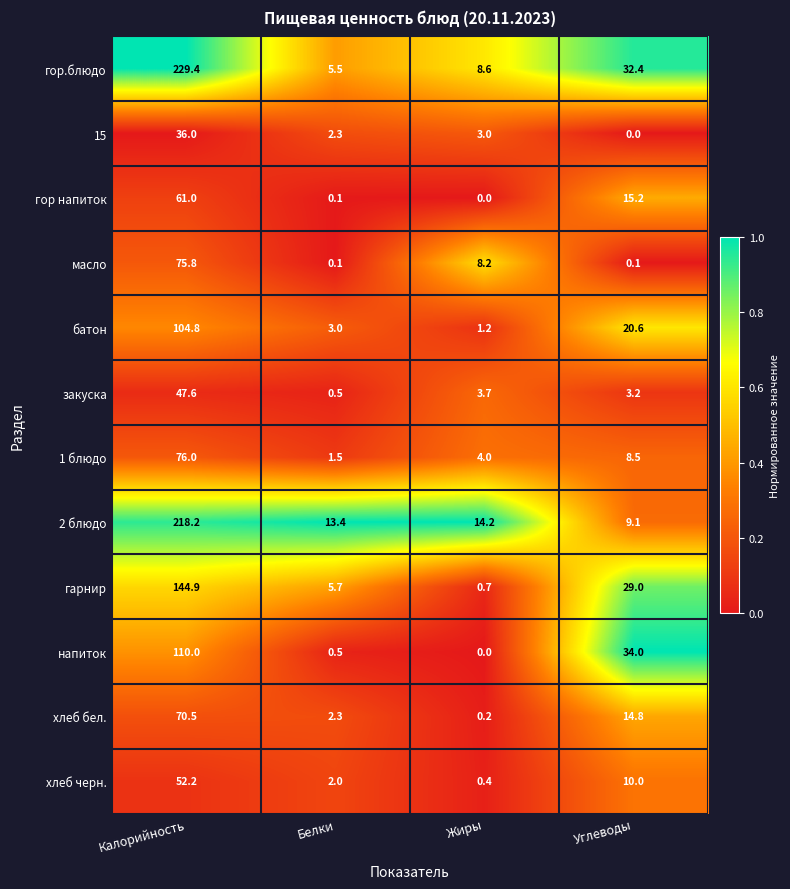

Which series has the largest range (max minus min)?

гор.блюдо